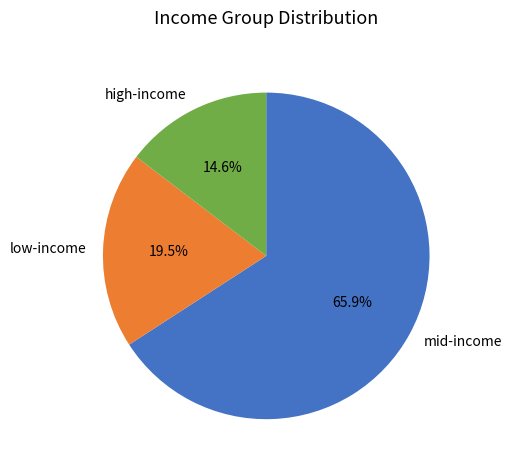

How many segments does this pie chart have?

3